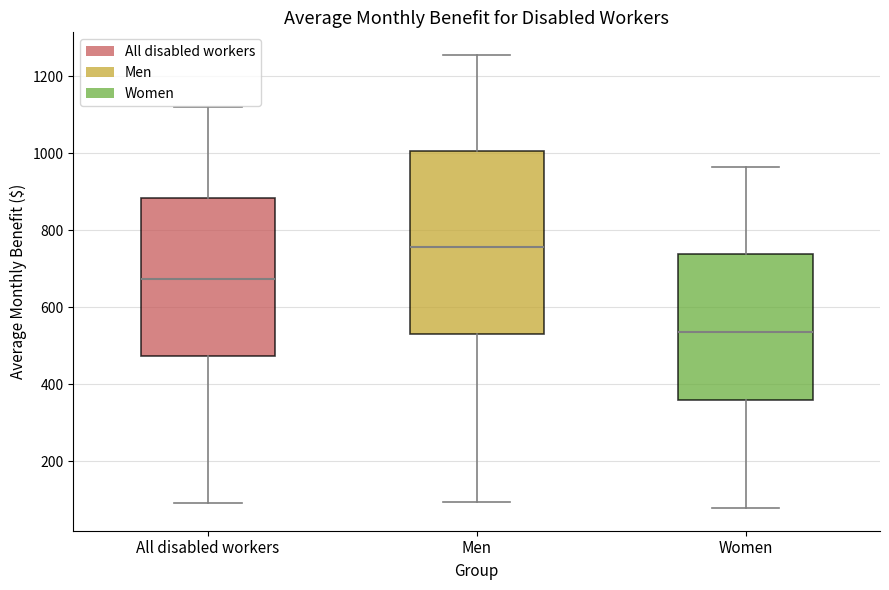

Reading left to right, transcribe this box plot: for each box, give where its median line is, the range the box spans, and where its two whiskers end, as read against the y-axis. The values are not printed on the chart, so give them approximately, as read against the axis.

All disabled workers: median 680, box 480 to 880, whiskers 100 to 1120
Men: median 760, box 540 to 1000, whiskers 100 to 1260
Women: median 540, box 360 to 740, whiskers 80 to 960